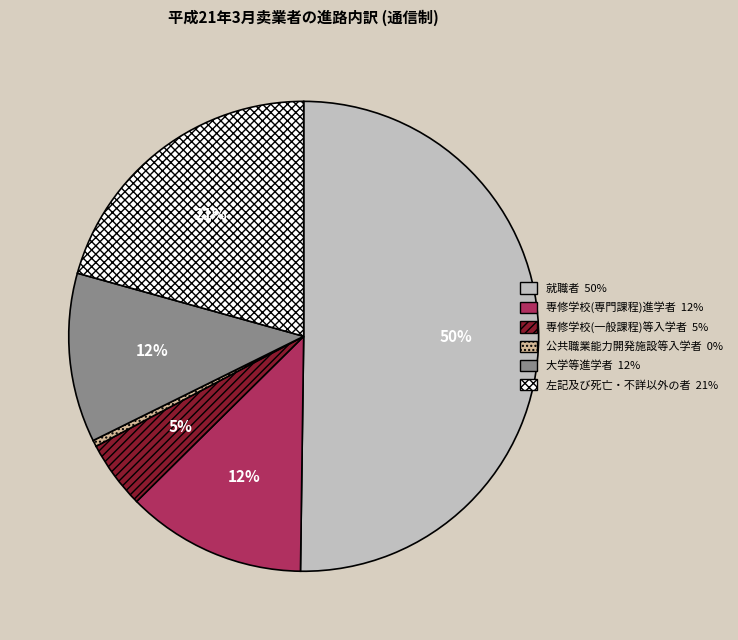

Does 大学等進学者 represent more than half of the total?

No